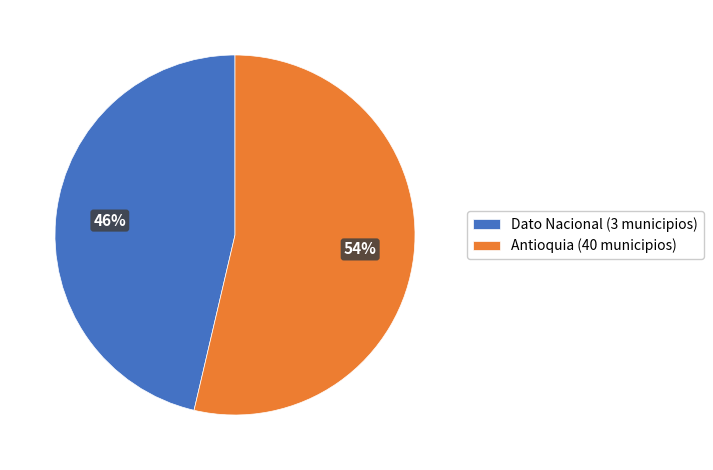

To the nearest percent, what is the combined percentage of Antioquia (40 municipios) and Dato Nacional (3 municipios)?

100%